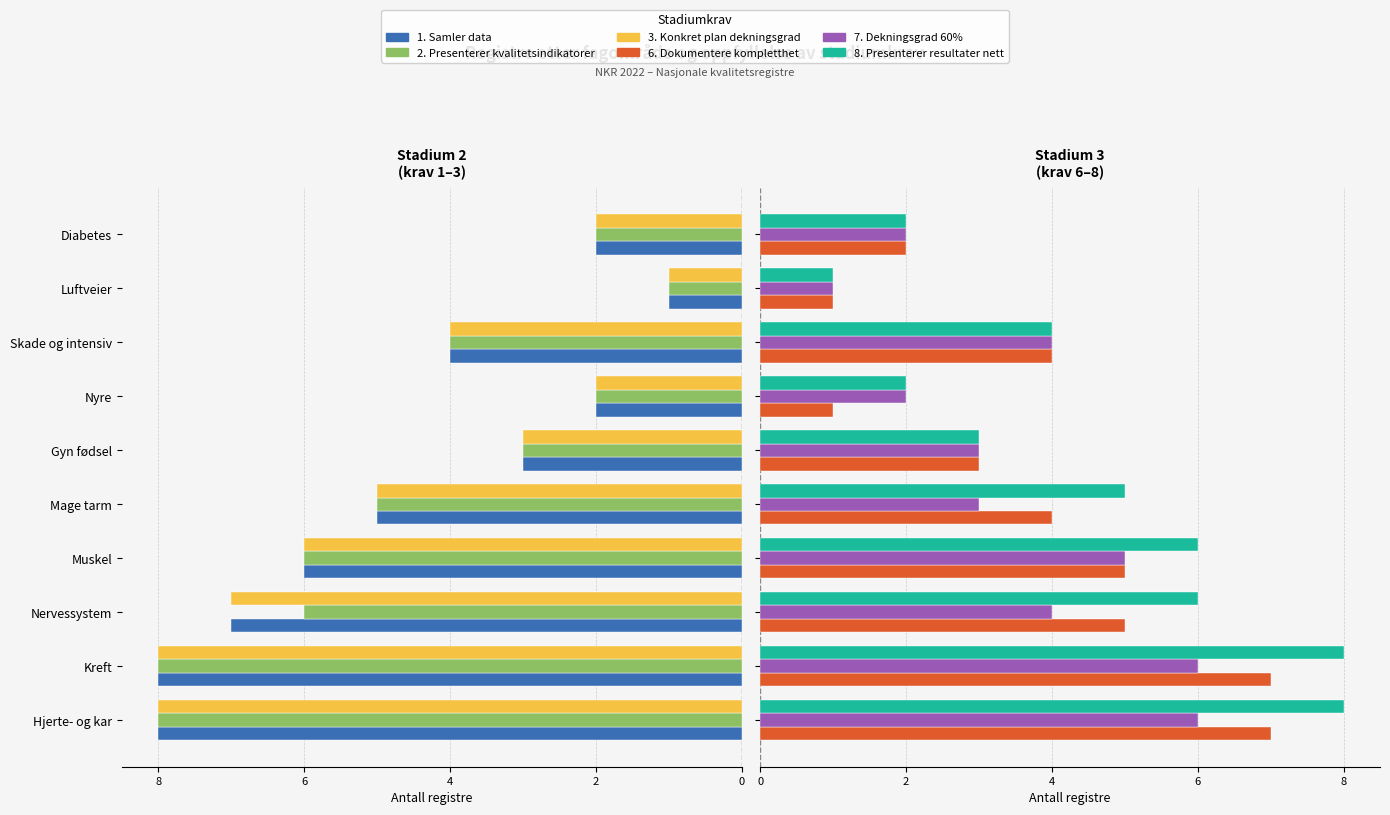

Reading right to left, what are all the values shown in this chart?

1. Samler data: -2	-1	-4	-2	-3	-5	-6	-7	-8	-8
2. Presenterer kvalitetsindikatorer: -2	-1	-4	-2	-3	-5	-6	-6	-8	-8
3. Konkret plan dekningsgrad: -2	-1	-4	-2	-3	-5	-6	-7	-8	-8
6. Dokumentere kompletthet: 2	1	4	1	3	4	5	5	7	7
7. Dekningsgrad 60%: 2	1	4	2	3	3	5	4	6	6
8. Presenterer resultater nett: 2	1	4	2	3	5	6	6	8	8